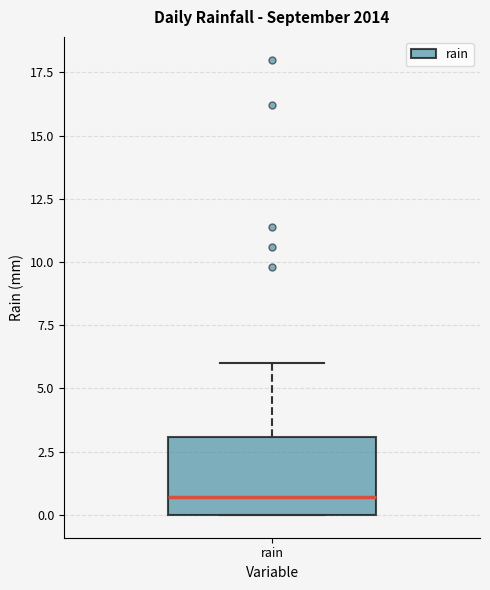

Read this box plot against the y-axis: the position of the median line, the range covered by the box, and the ends of both whiskers. The values are not printed on the chart, so give them approximately, as read against the axis.

median 0.5, box 0.0 to 3.0, whiskers 0.0 to 6.0